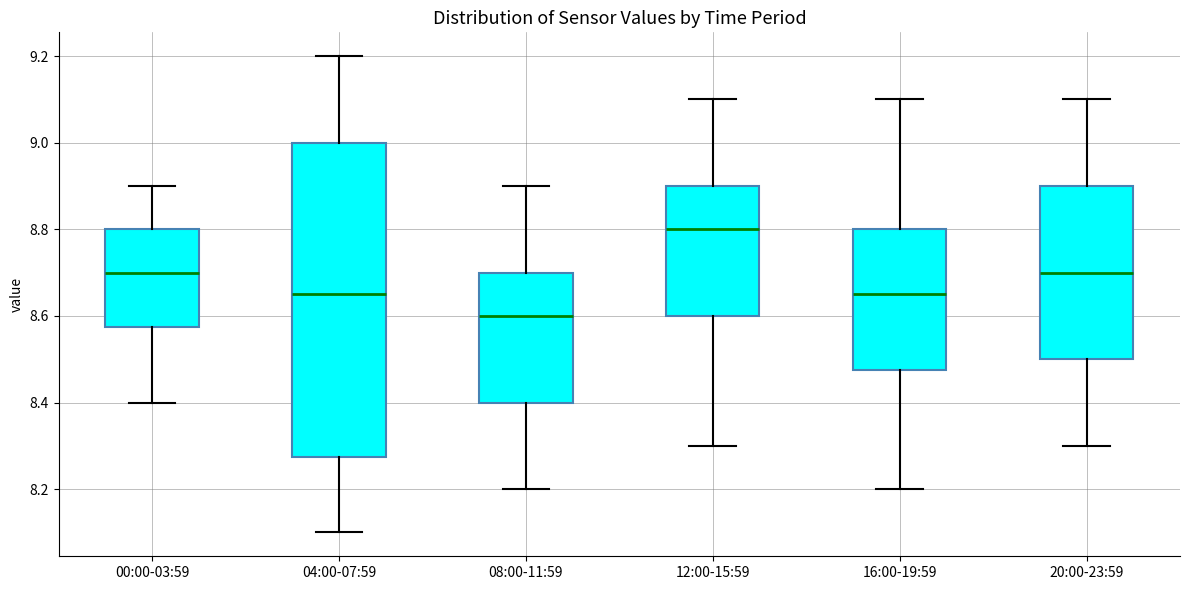

Where does the lower whisker of the box for 04:00-07:59 end on the y-axis? The values are not printed on the chart, so give them approximately, as read against the axis.

8.10